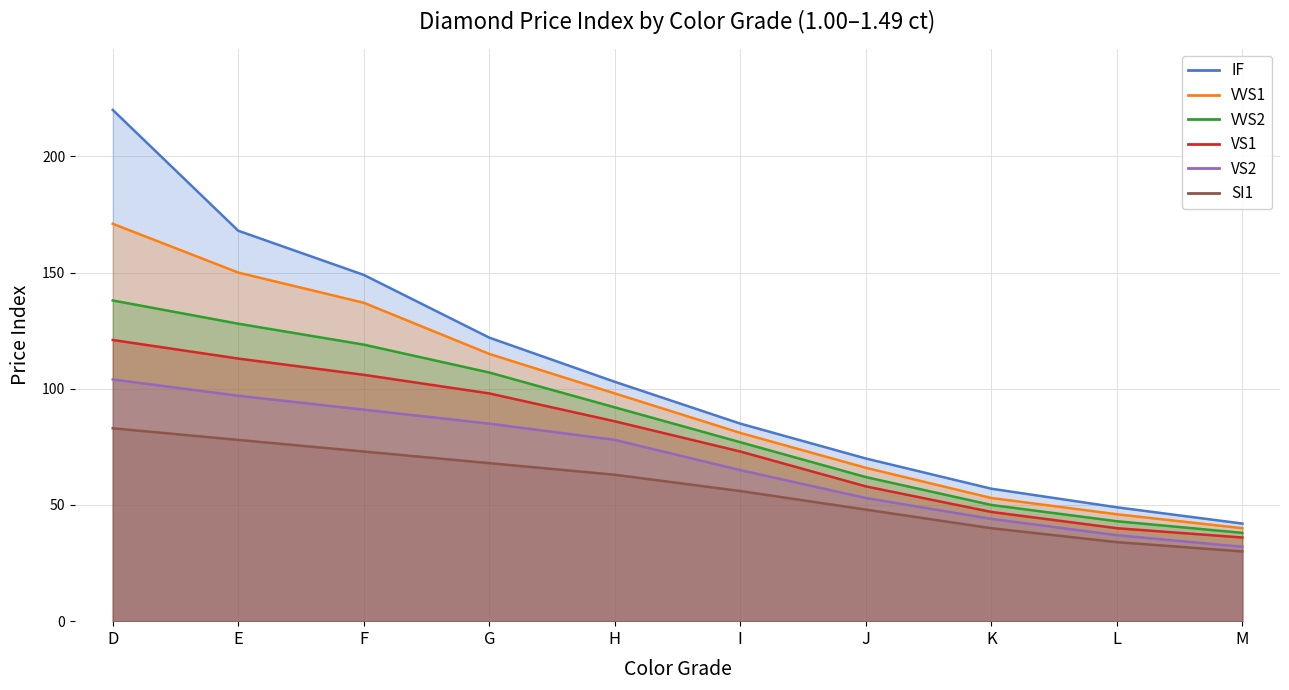

The VS2 series shows 53 at J. True or false?

True